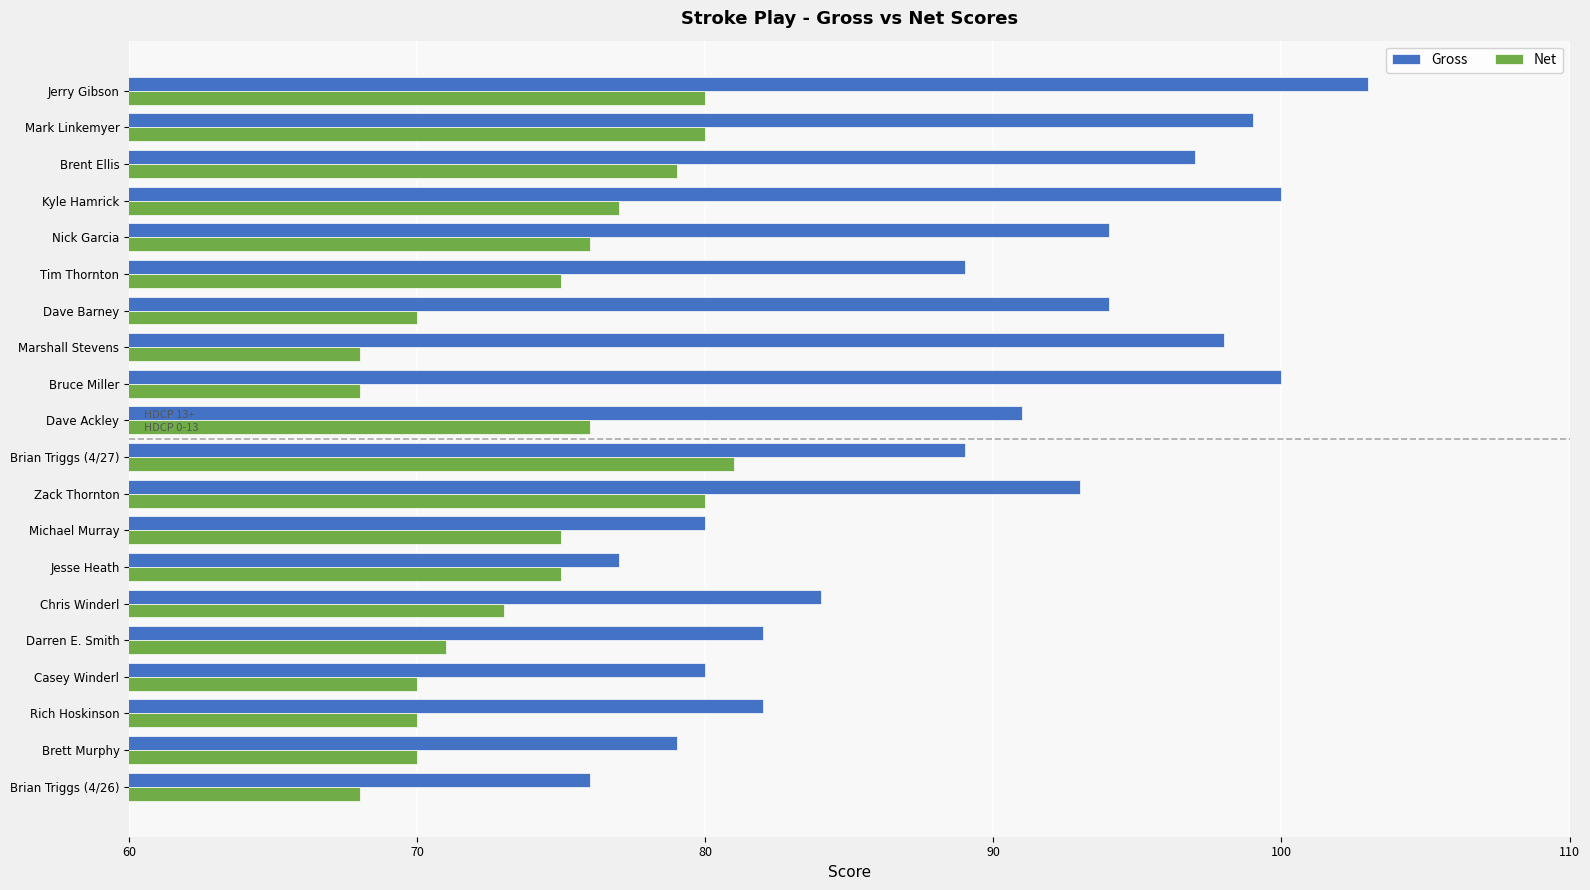

What is the average value of the Gross series?

89